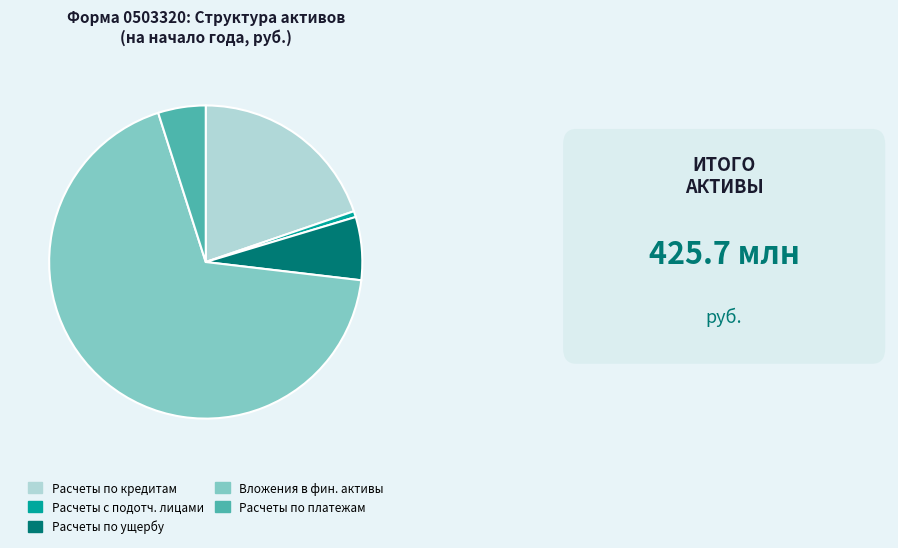

Do Расчеты по платежам and Расчеты по ущербу together represent more than half of the pie?

No